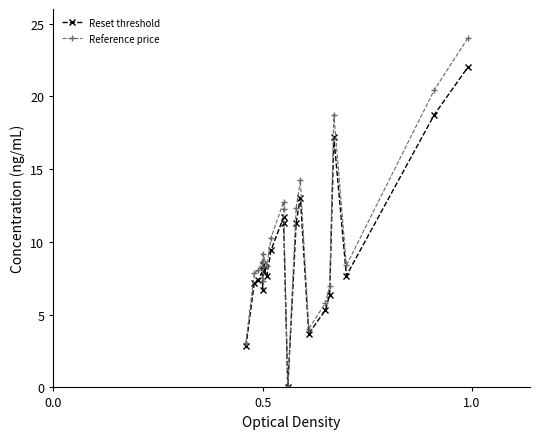

True or false: Reference price has more than 1 interior local peaks.

True